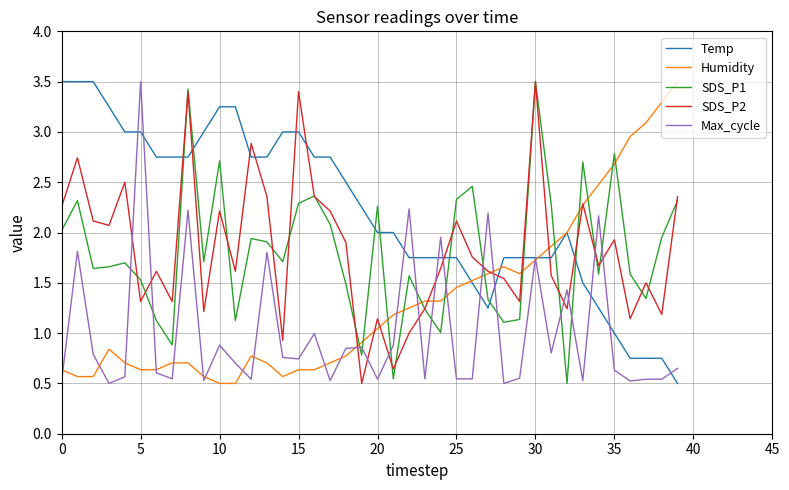

What is the maximum value for Temp?

3.5